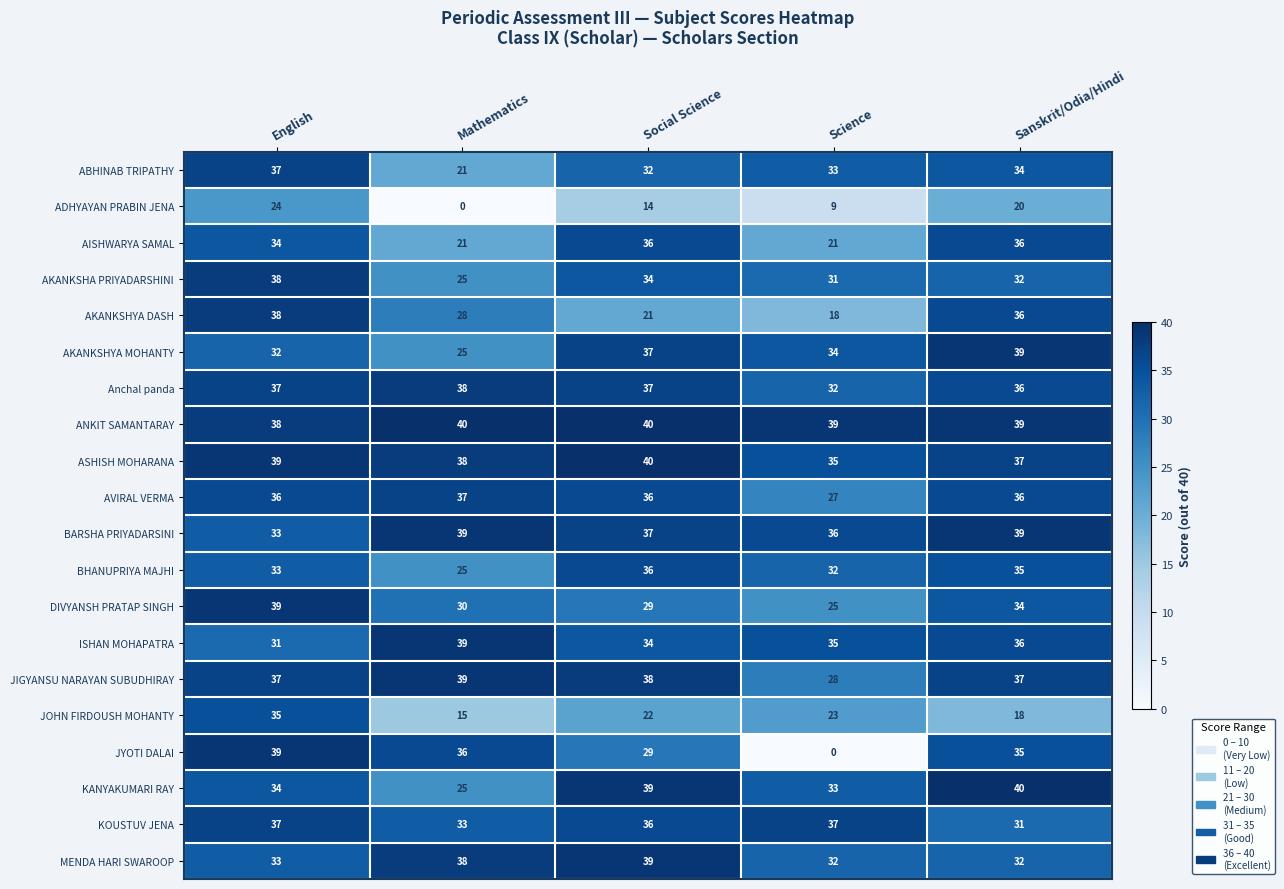

What is the difference between the highest and lowest values at Mathematics?

40